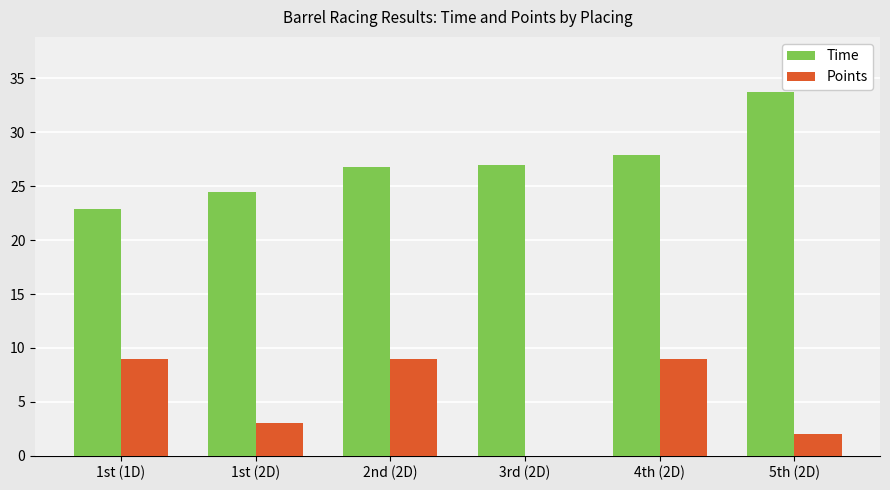

Which series has the widest spread of values?

Time